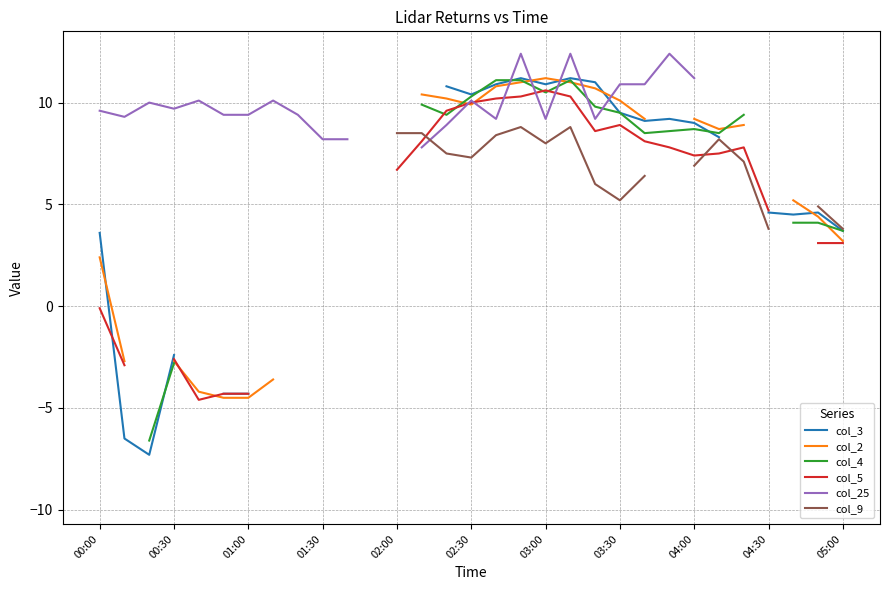

Which series has the widest spread of values?

col_3